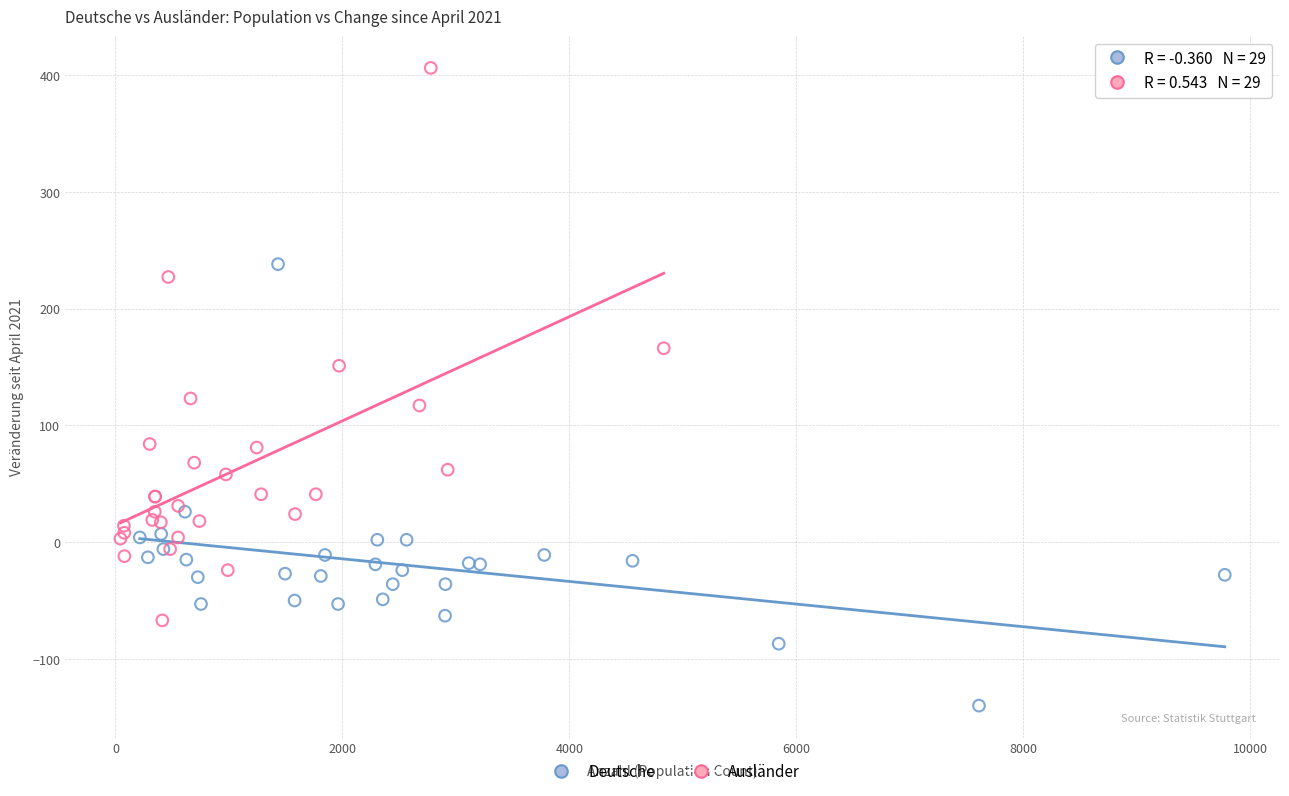

Which series contains the lowest Y value?

Deutsche